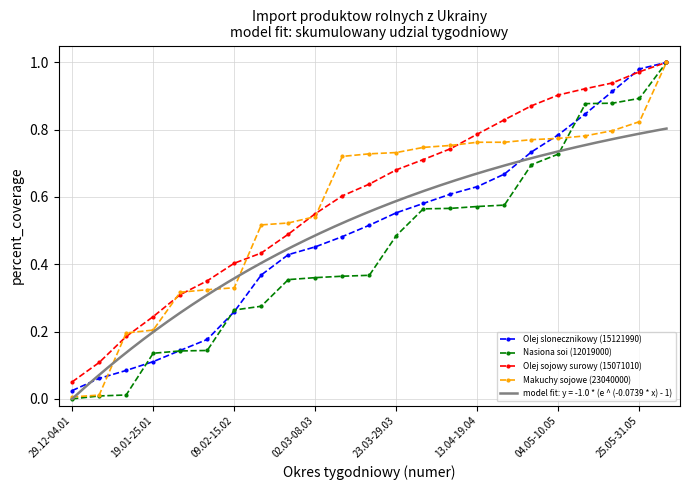

Rank the series at 22 from highest to lowest value.

Olej slonecznikowy (15121990), Nasiona soi (12019000), Olej sojowy surowy (15071010), Makuchy sojowe (23040000)